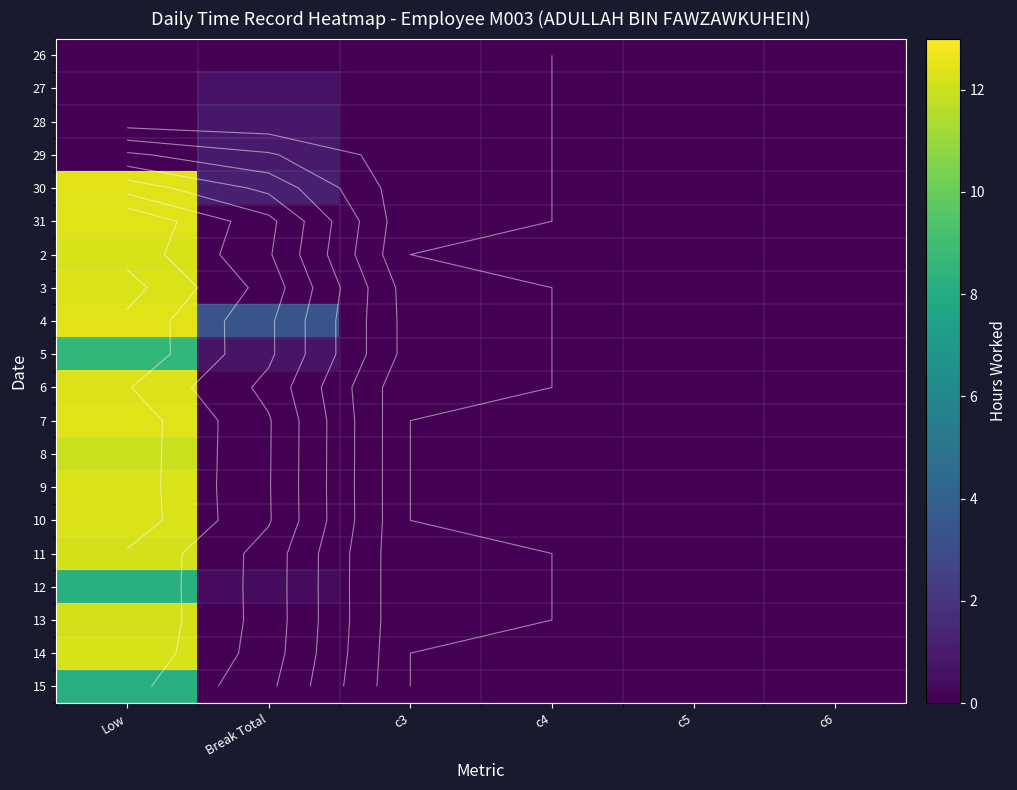

The 6 series shows 6.8 at Low. True or false?

False